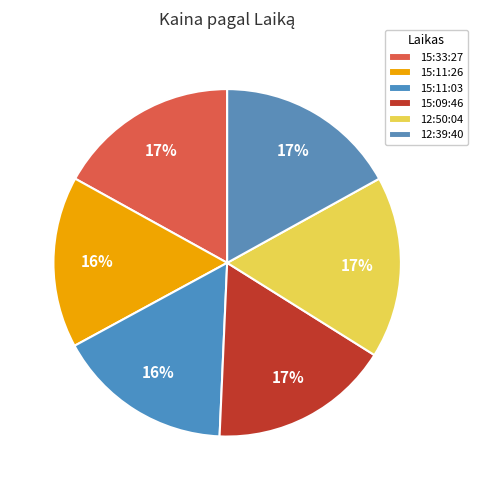

To the nearest percent, what is the difference between the largest and smallest slice percentages?

1%